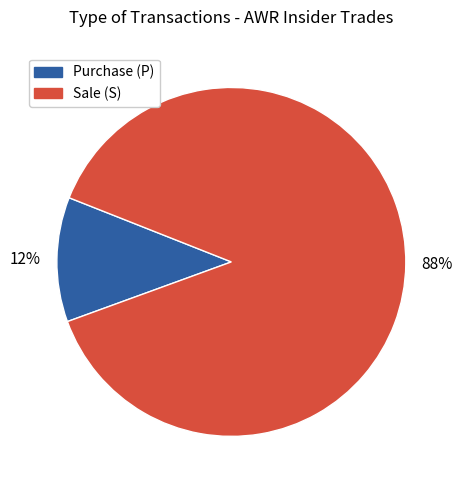

How many slices are in this pie chart?

2